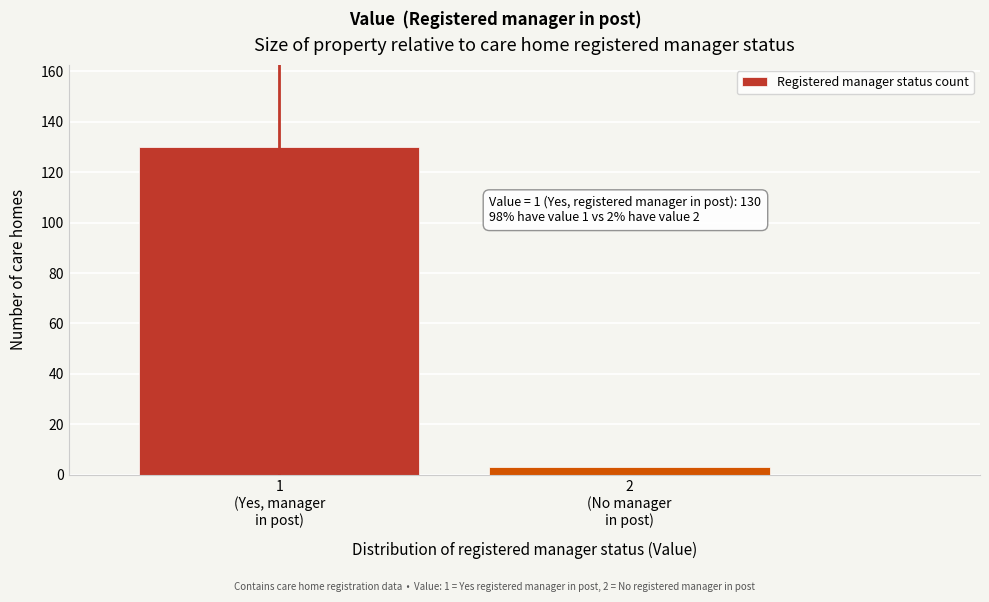

Reading right to left, transcribe all the data shown in this chart.

3	130